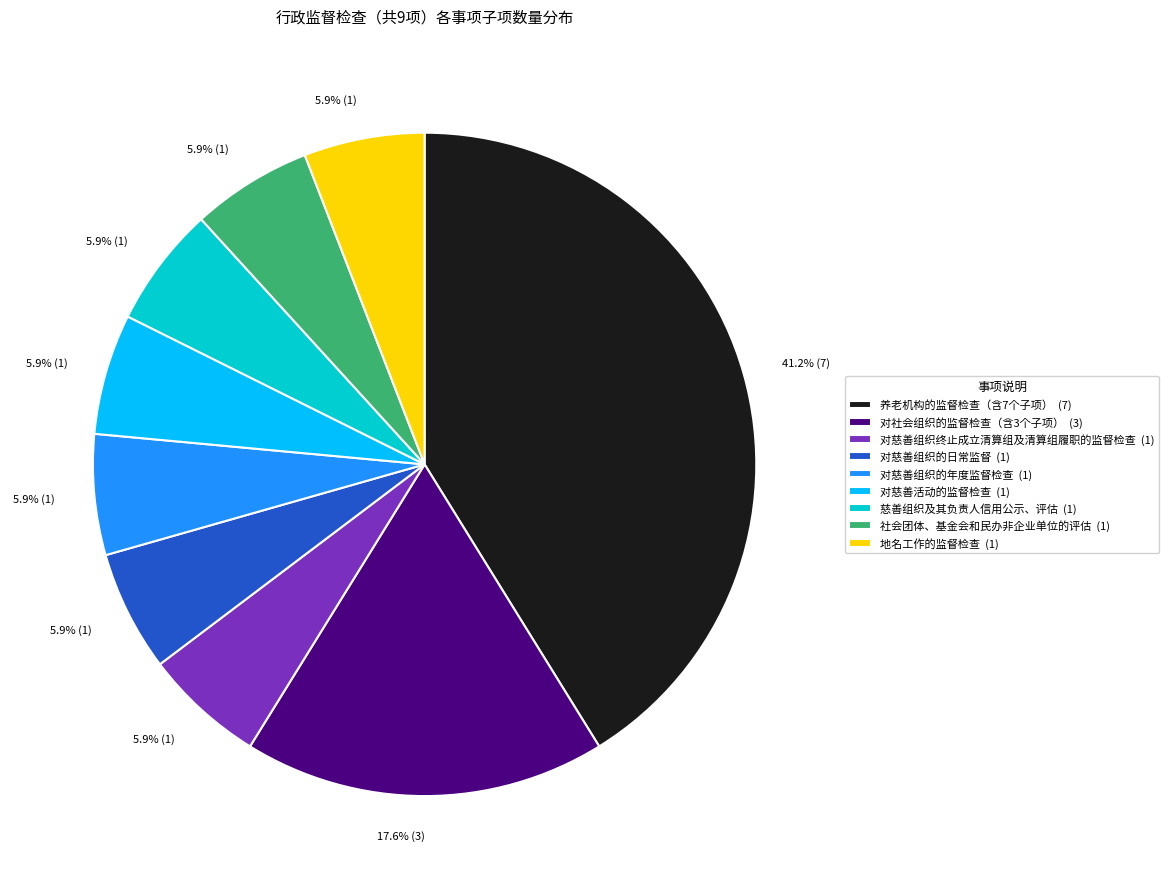

What is the total percentage of 养老机构的监督检查（含7个子项） and 对慈善组织的年度监督检查?

47.1%